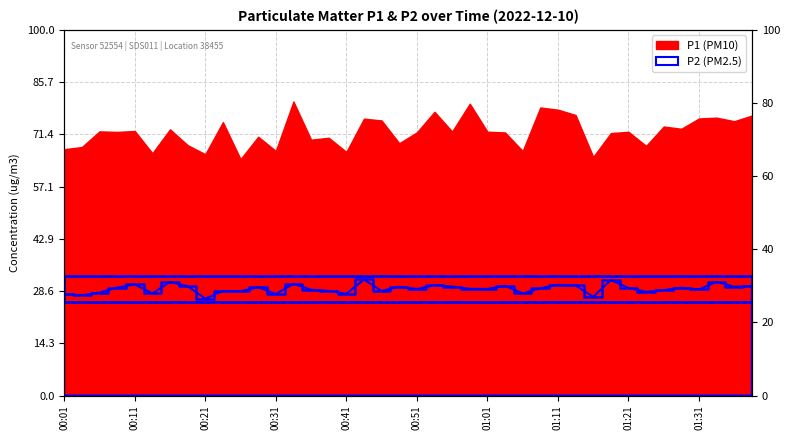

Is it true that the value at 00:23 is 13.7?

False